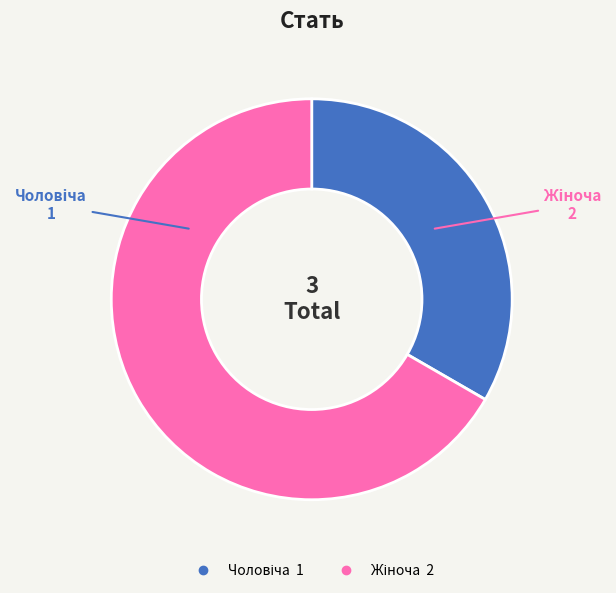

Is there any slice that represents more than half of the pie?

Yes